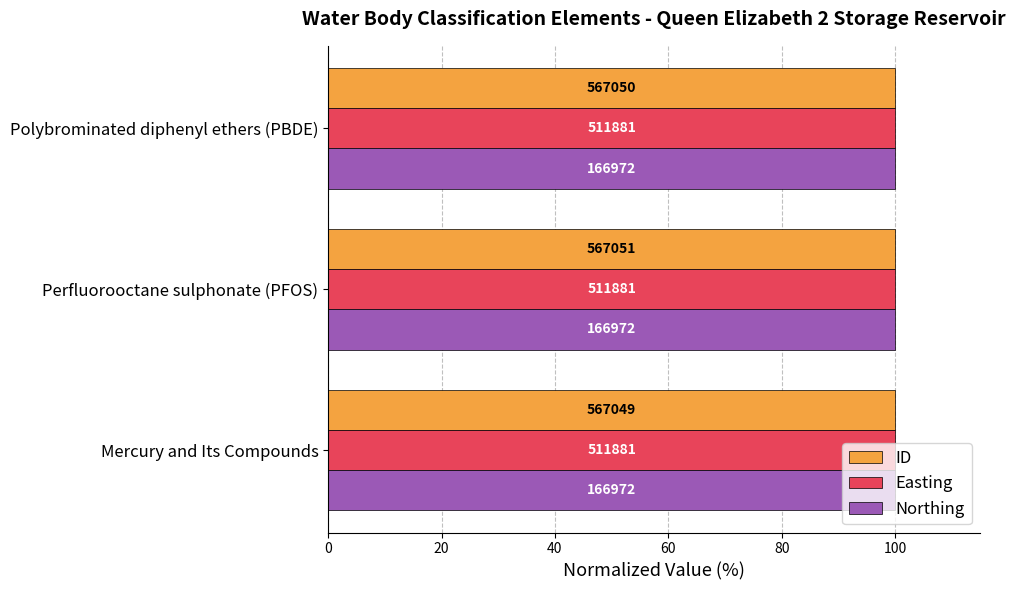

What are all the series names shown in the legend?

ID, Easting, Northing